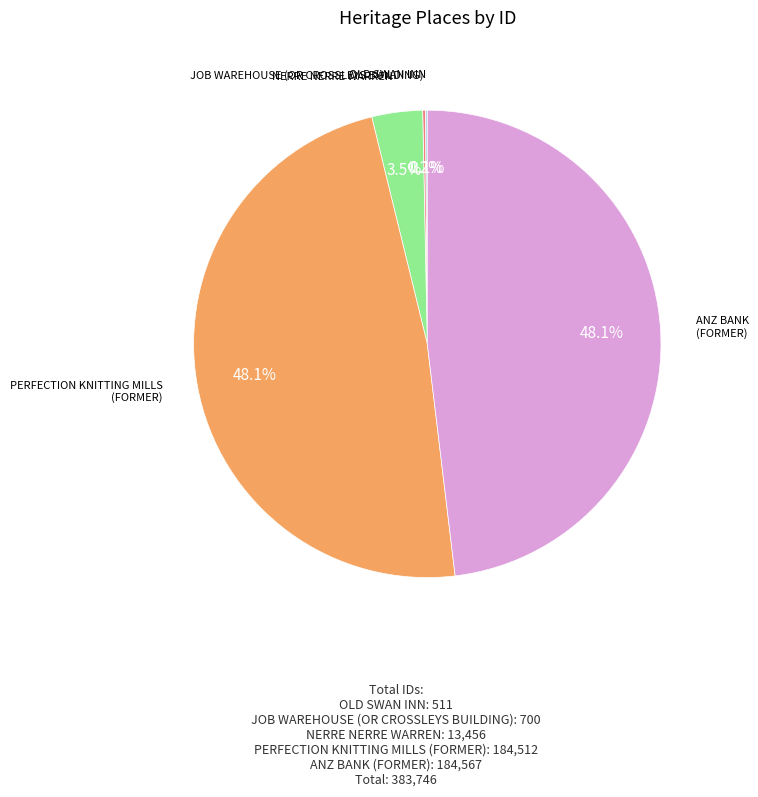

Do ANZ BANK (FORMER) and NERRE NERRE WARREN together represent more than half of the pie?

Yes